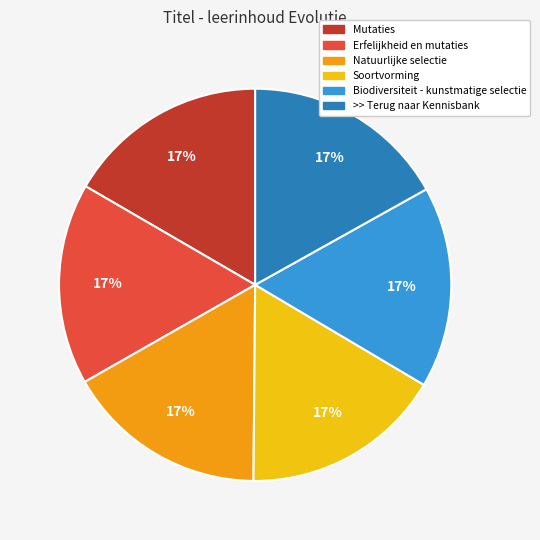

To the nearest percent, what portion does Biodiversiteit - kunstmatige selectie represent?

17%